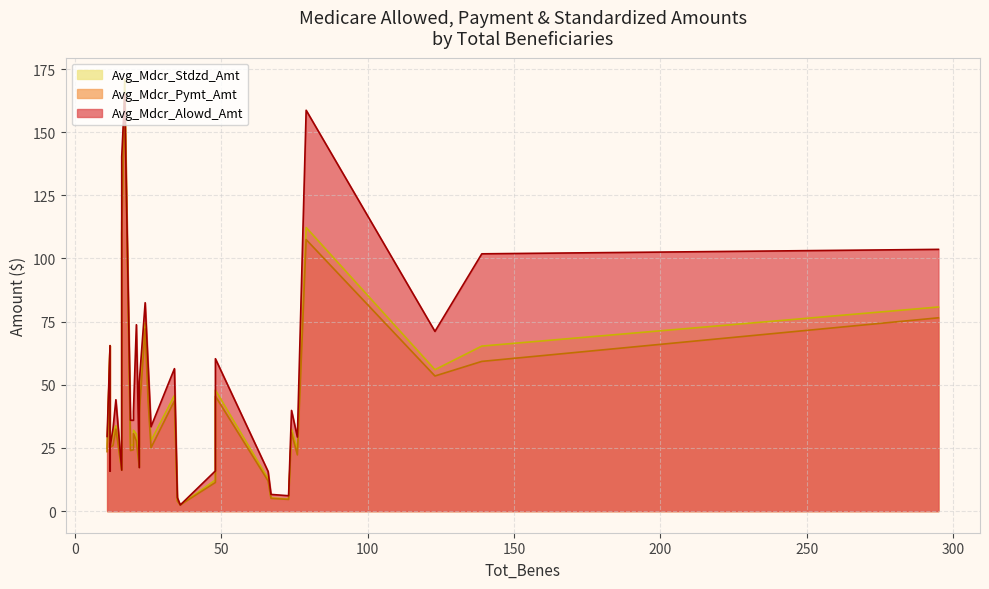

What are all the series names shown in the legend?

Avg_Mdcr_Alowd_Amt, Avg_Mdcr_Pymt_Amt, Avg_Mdcr_Stdzd_Amt